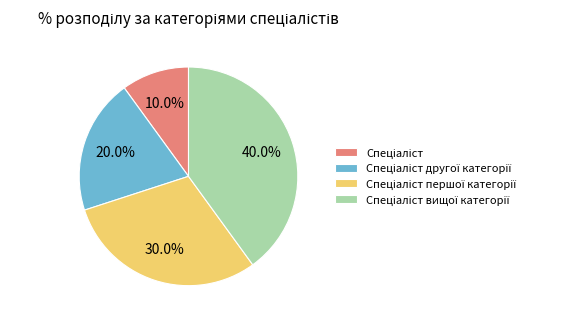

Does any single category account for the majority?

No